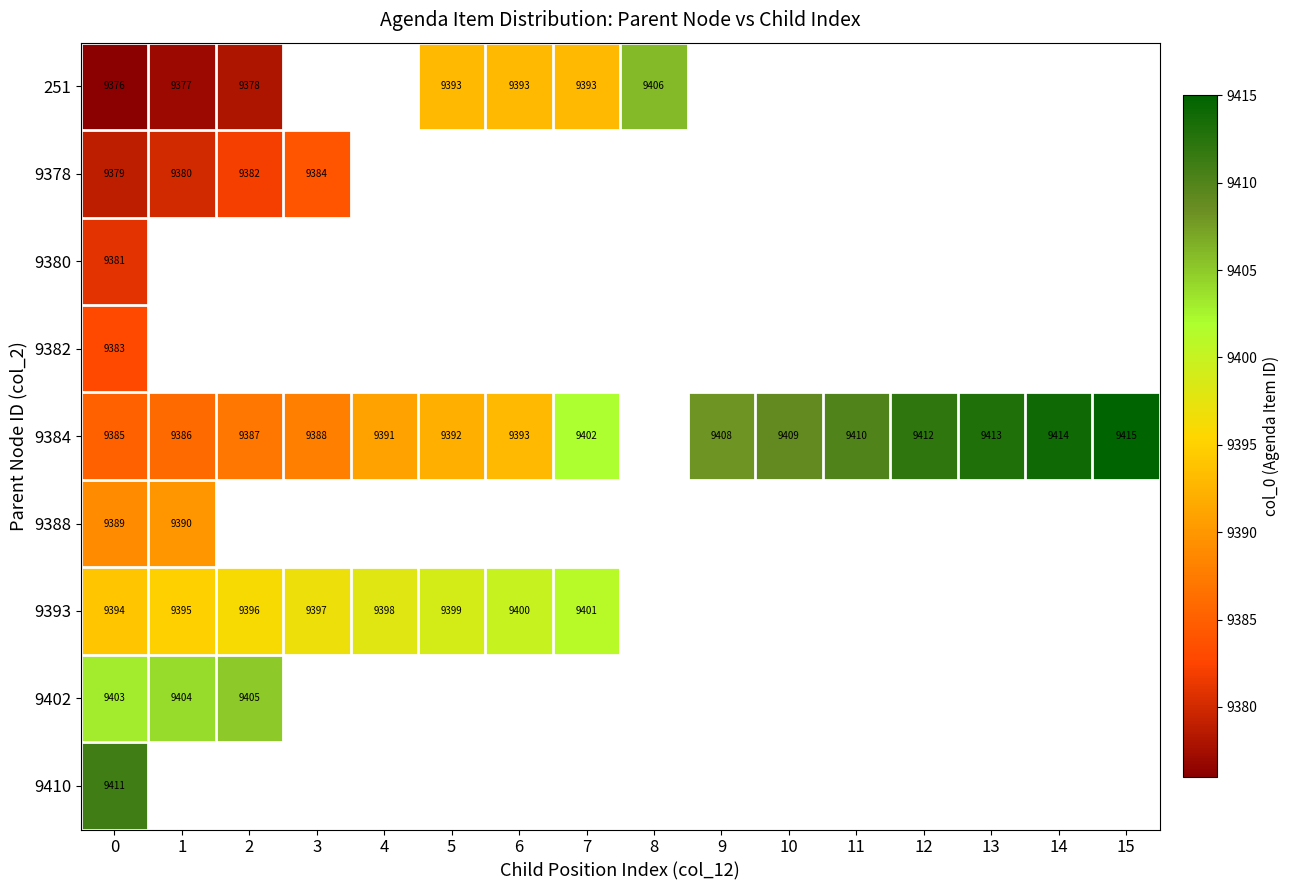

What is the difference between the 9384 values at 0 and 4?

6